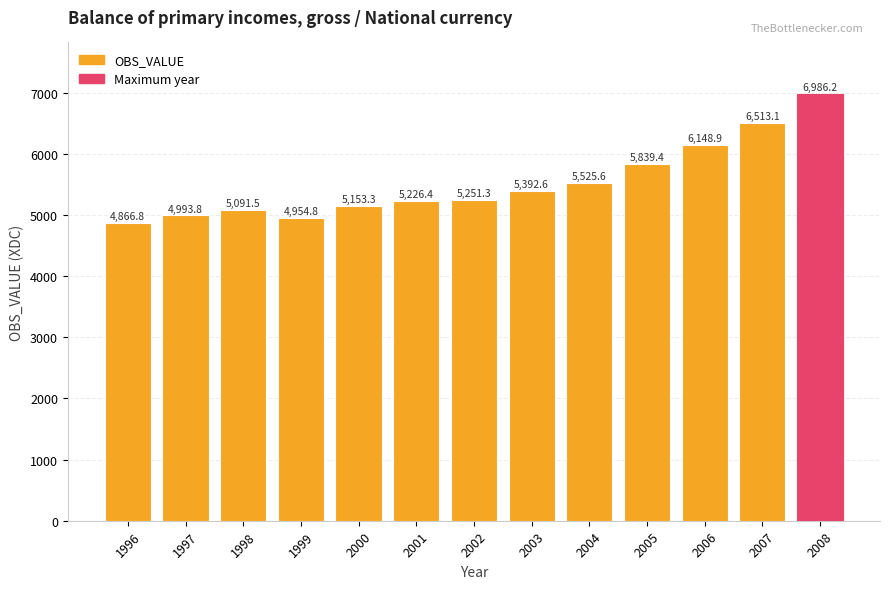

How many data points does each series have?

13